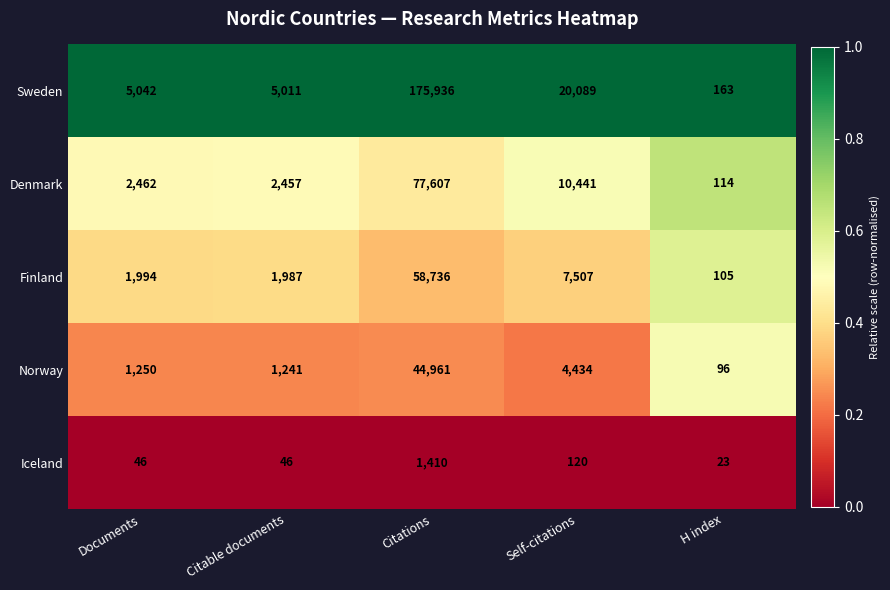

Which category has the highest value in the Iceland series?

Citations